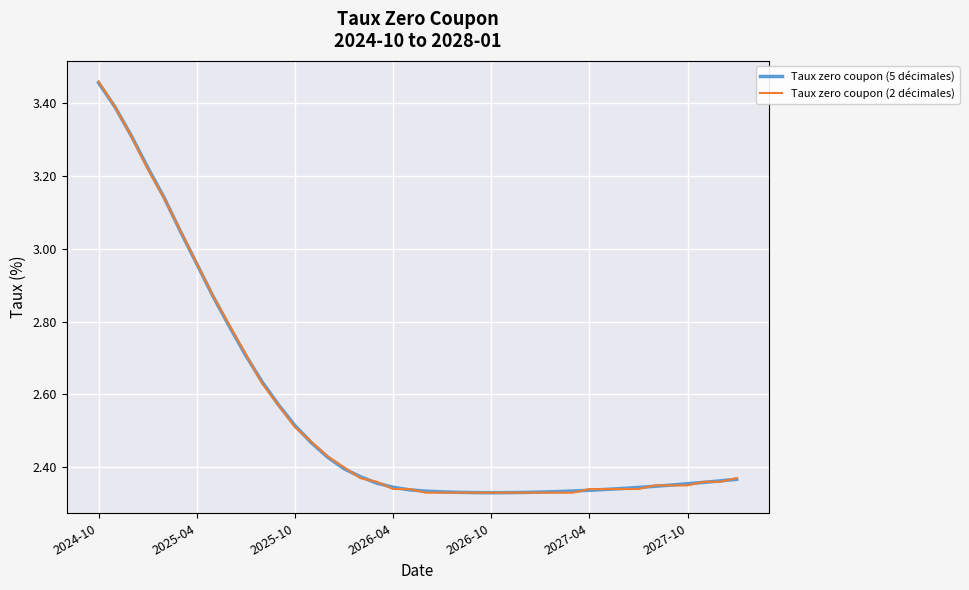

Which series has the largest range (max minus min)?

Taux zero coupon (2 décimales)